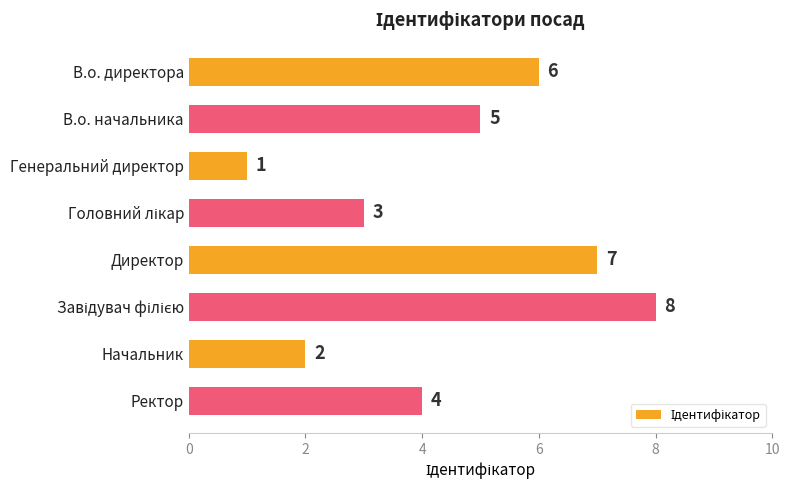

Reading bottom to top, list all the values displayed in this chart.

4	2	8	7	3	1	5	6